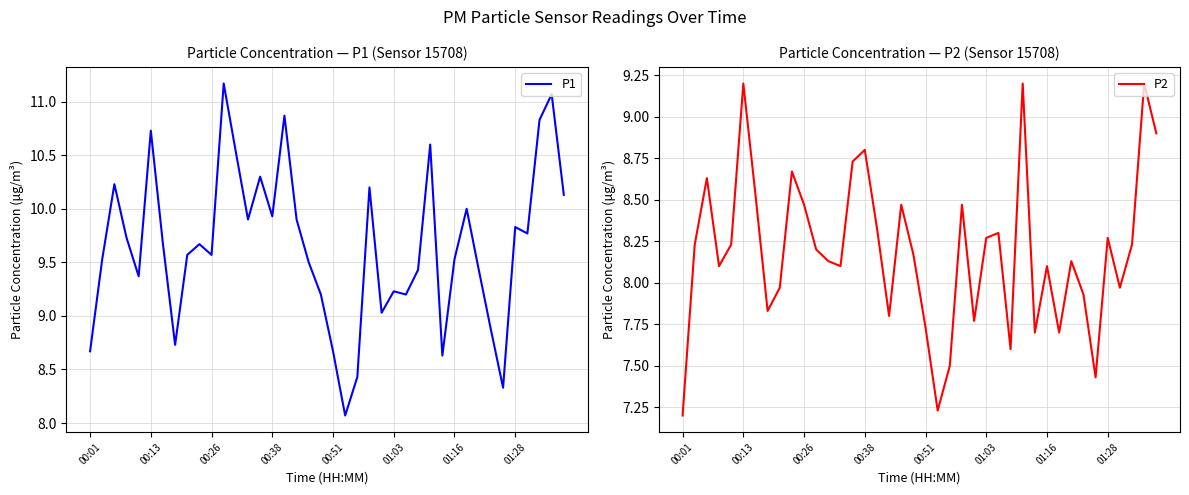

At which category is the sum across all series the highest?

38